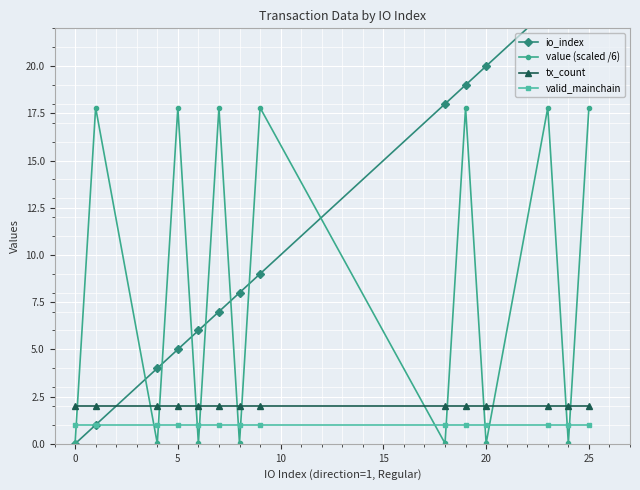

What are all the series names shown in the legend?

io_index, value (scaled /6), tx_count, valid_mainchain